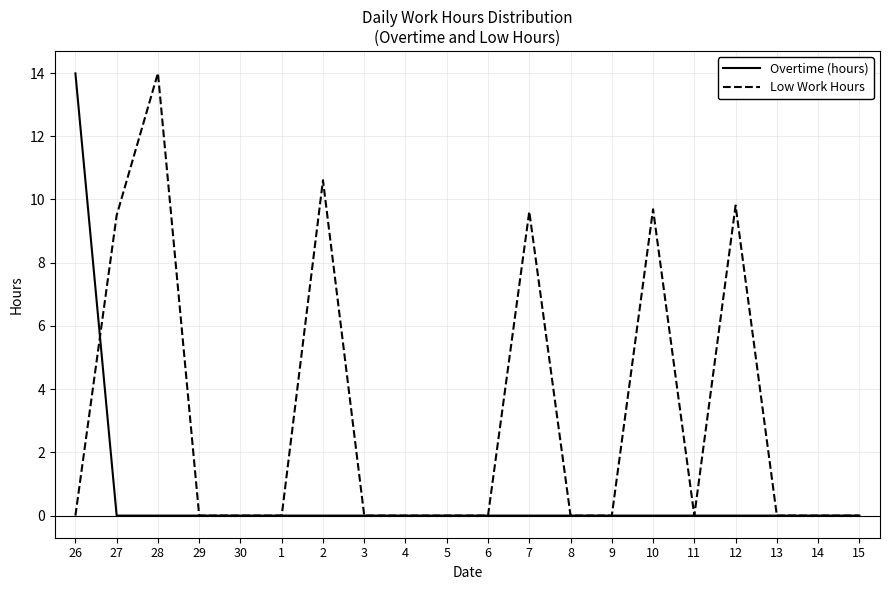

Does the chart have visible grid lines?

Yes